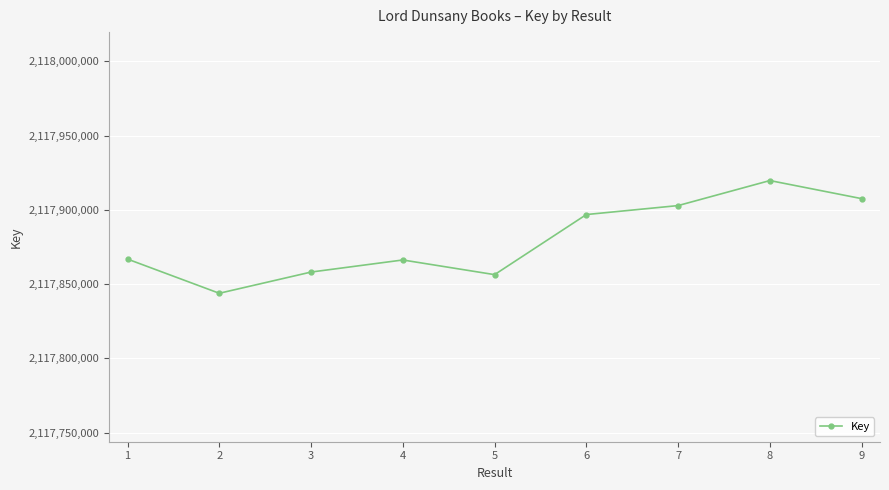

What is the change in value from 3 to 8?

+61640